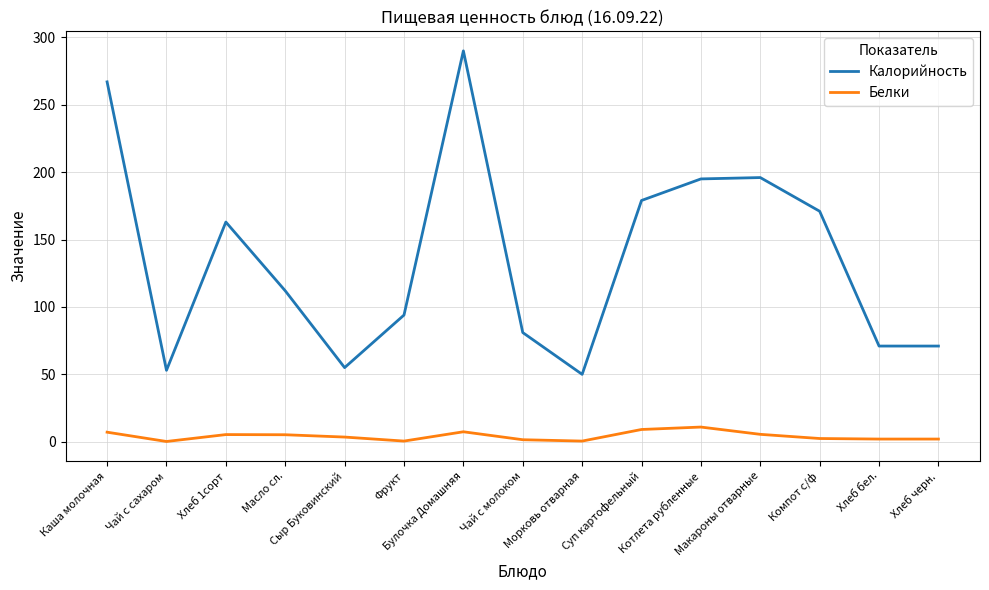

How many series are shown in this chart?

2